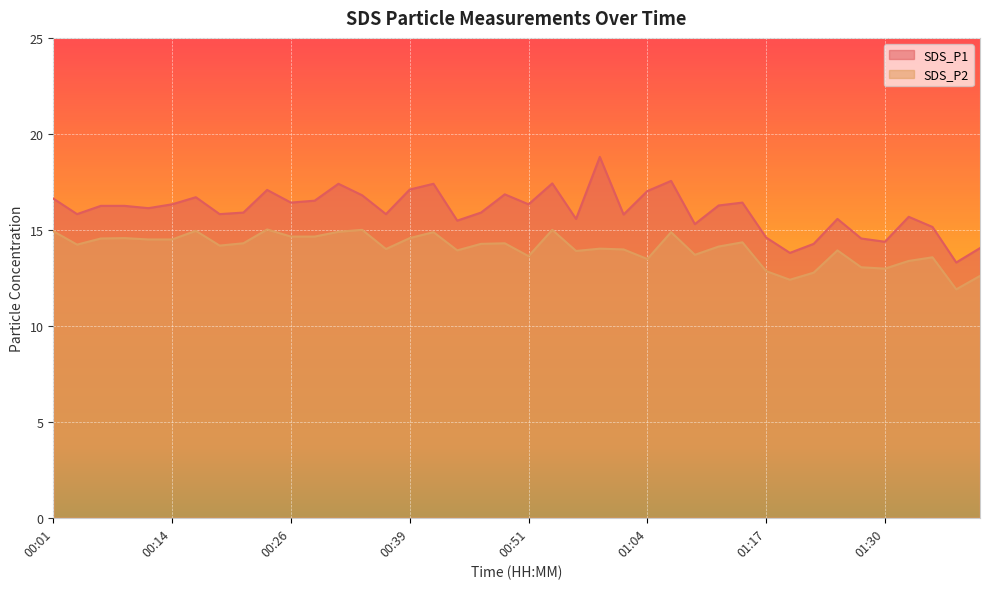

How many values in the SDS_P2 series exceed 14?

23